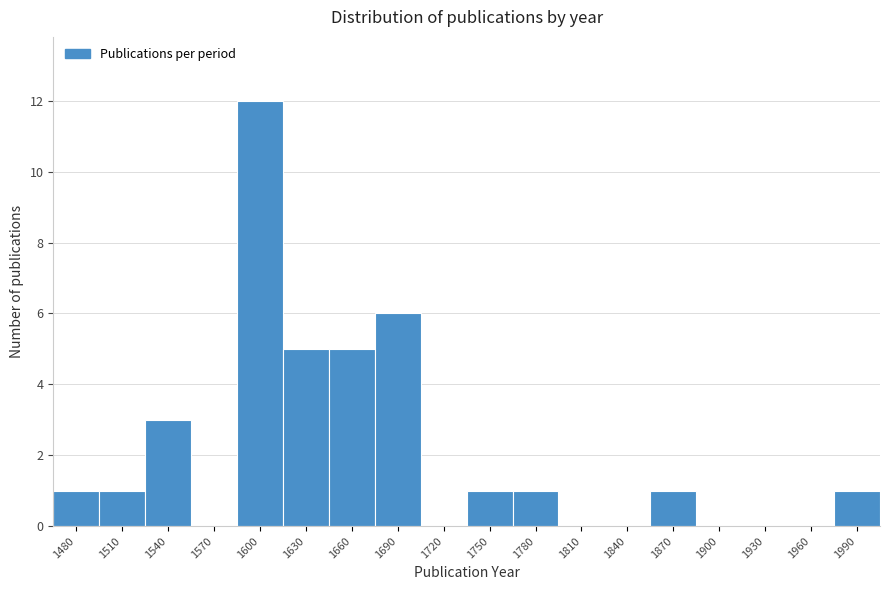

Reading left to right, extract all data points from this chart.

1480=1	1510=1	1540=3	1570=0	1600=12	1630=5	1660=5	1690=6	1720=0	1750=1	1780=1	1810=0	1840=0	1870=1	1900=0	1930=0	1960=0	1990=1